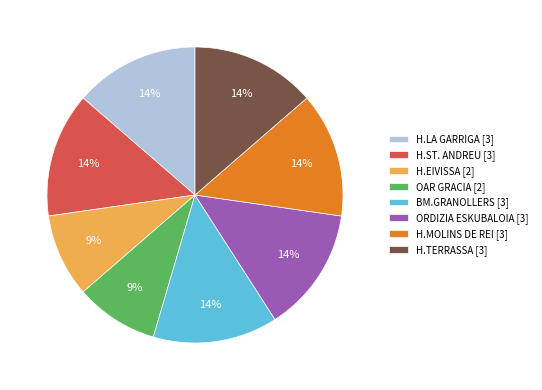

Combined, do BM.GRANOLLERS and H.LA GARRIGA account for over 50%?

No